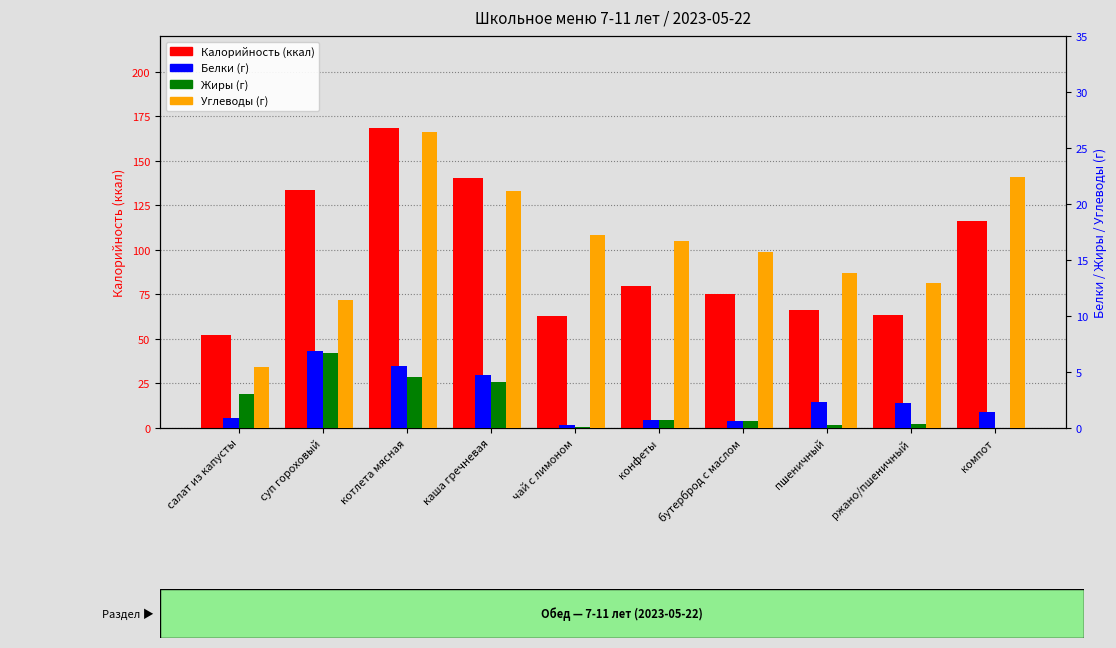

How many data points in Белки are less than 2?

5